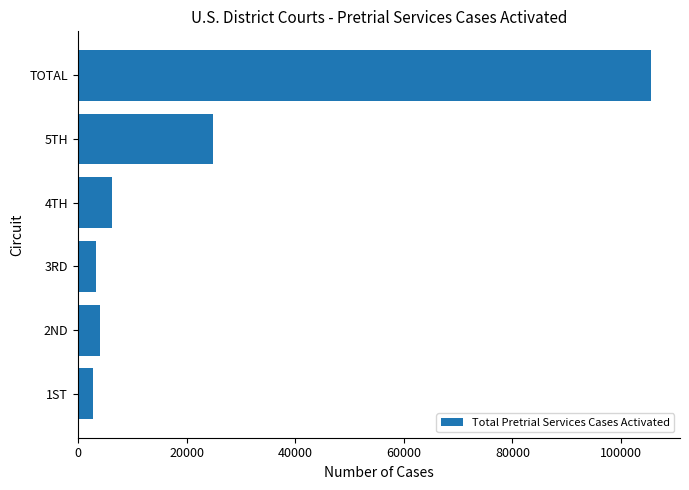

Is it true that the value at 5TH is 24842?

True